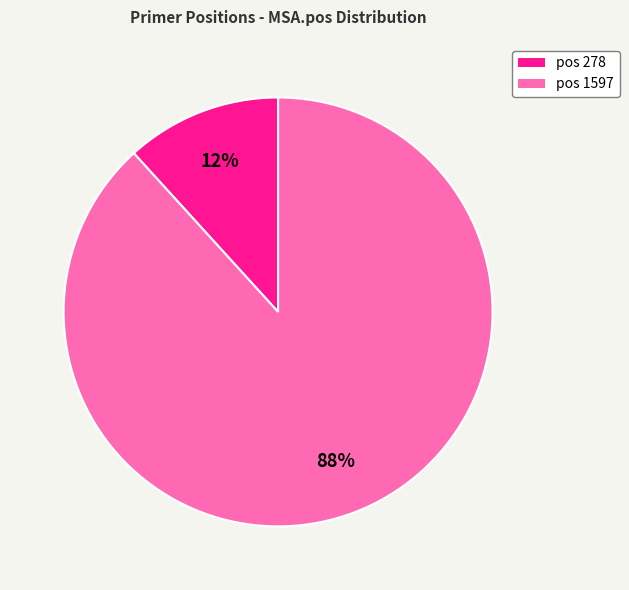

To the nearest percent, what is the average slice percentage?

50%